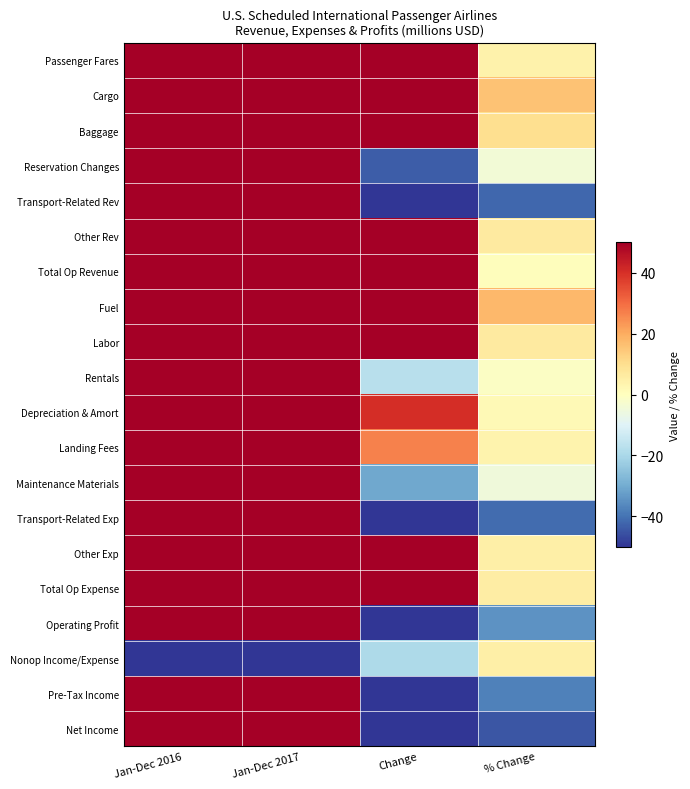

Between Jan-Dec 2017 and Change, which series saw the biggest shift?

Total Op Revenue